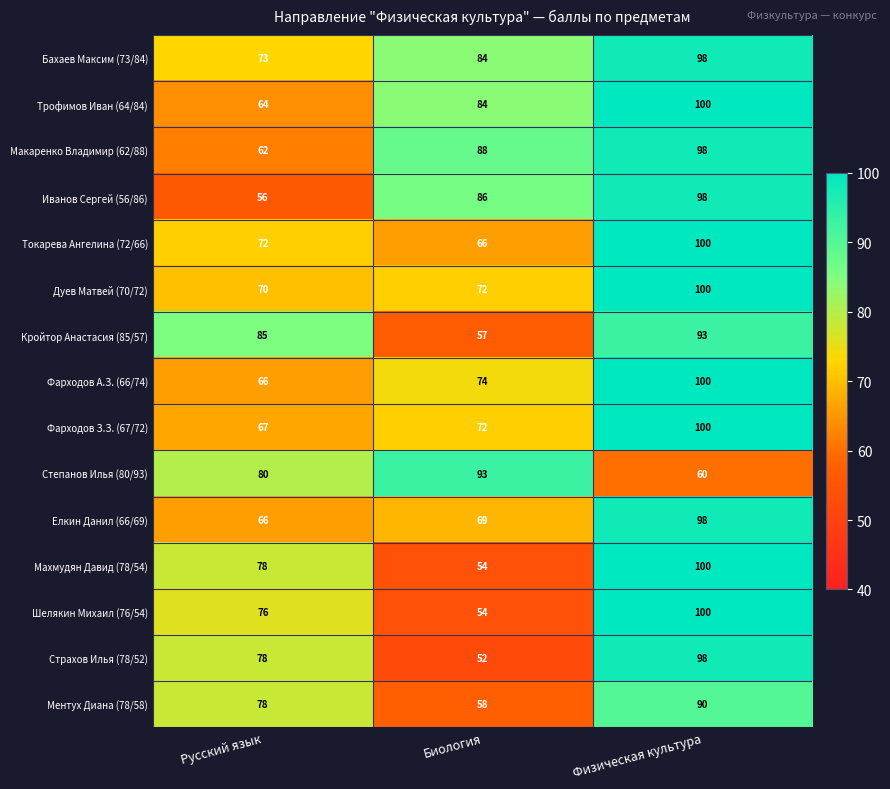

What is the minimum value shown in the chart?

52